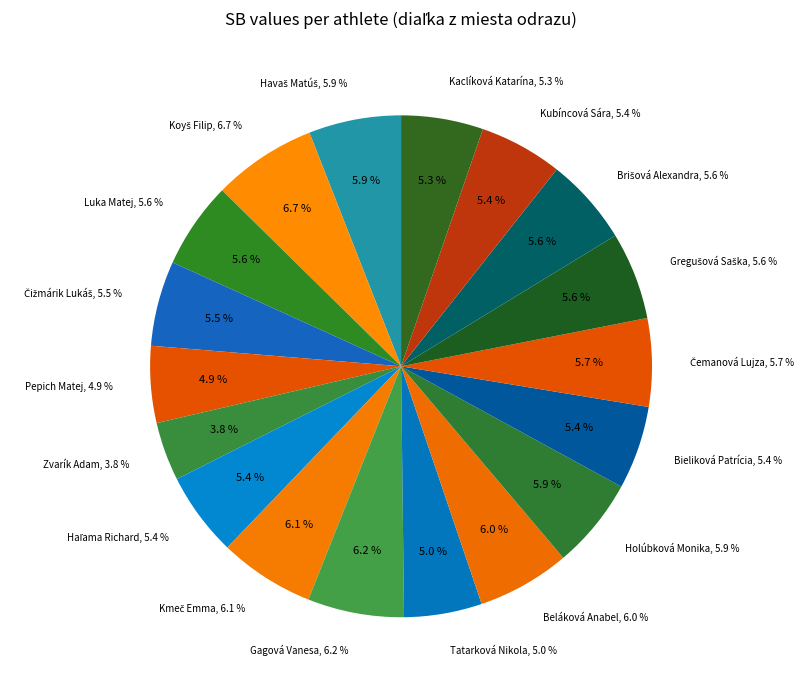

How much of the chart is everything except Kmeč Emma?

93.9%